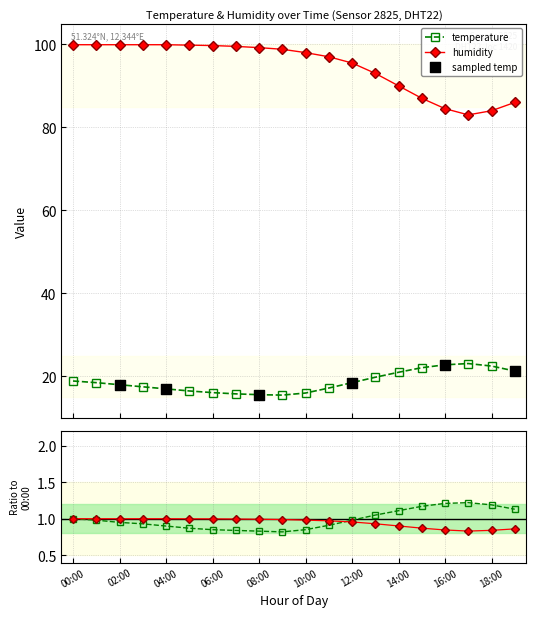

At how many categories does at least one series exceed 43?

20